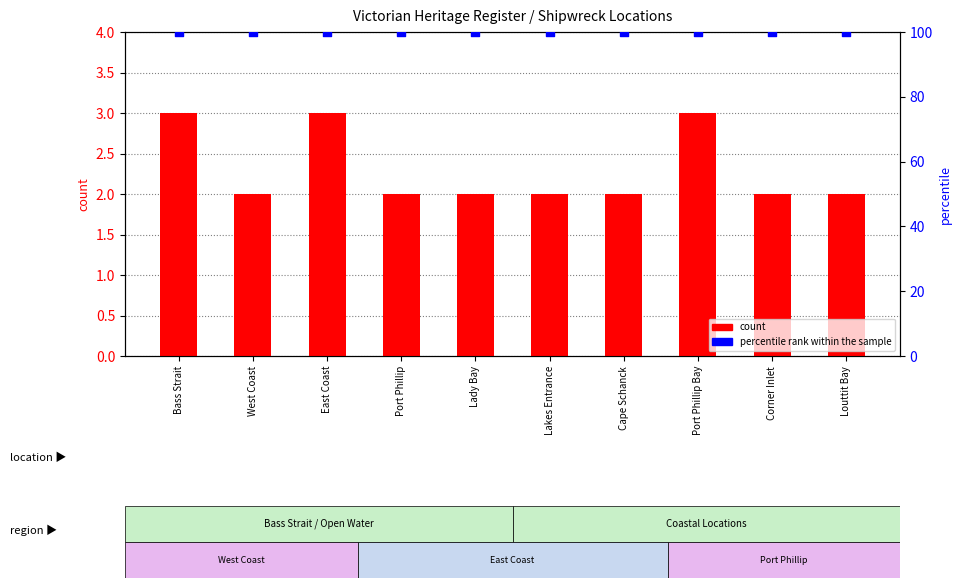

What are all the series names shown in the legend?

count, percentile rank within the sample